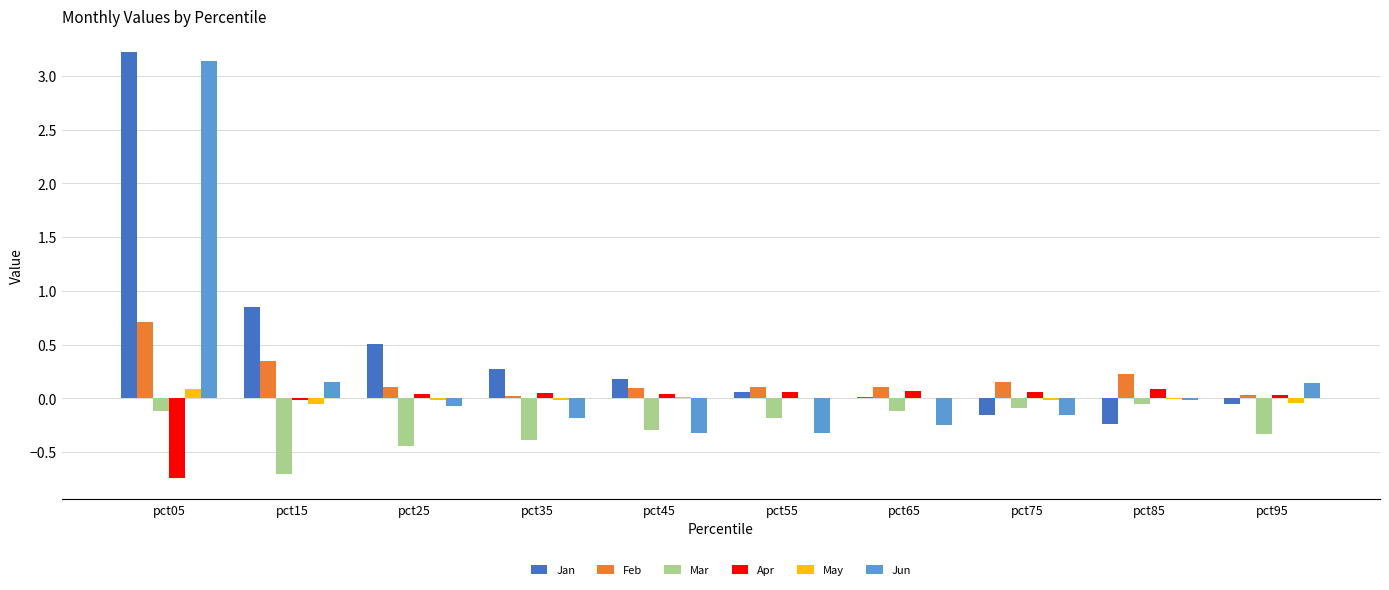

True or false: Jun has a value of -0.3 at pct55.

True